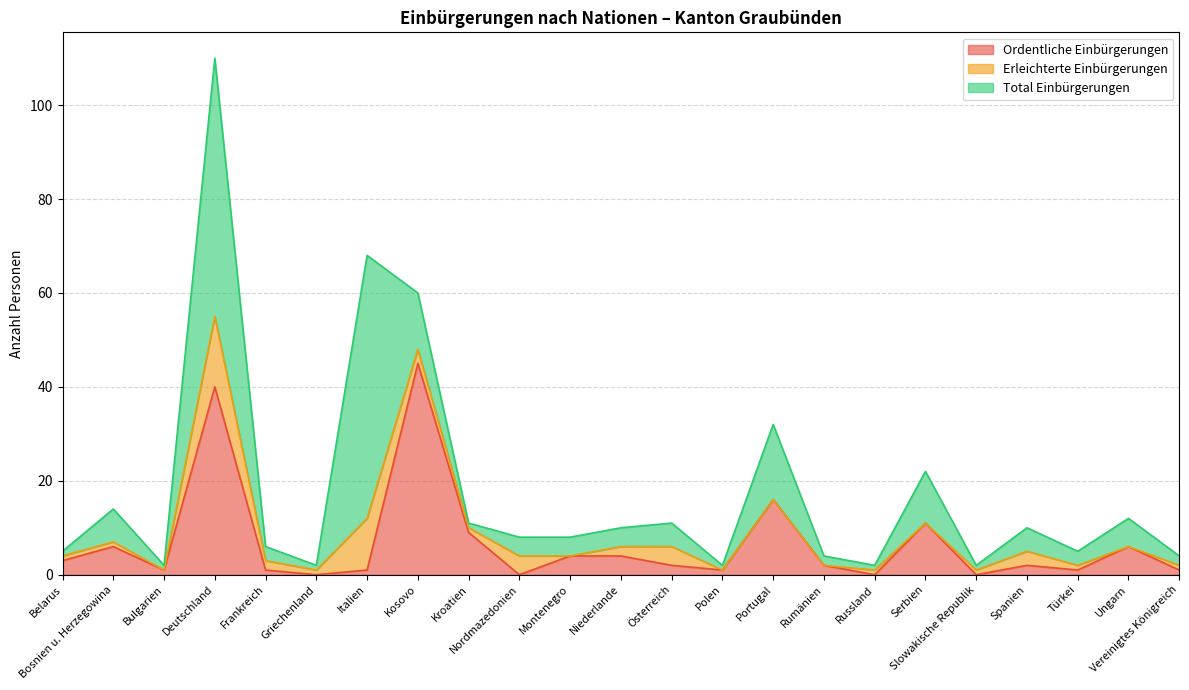

How many intersections are there between Ordentliche Einbürgerungen and Erleichterte Einbürgerungen?

9